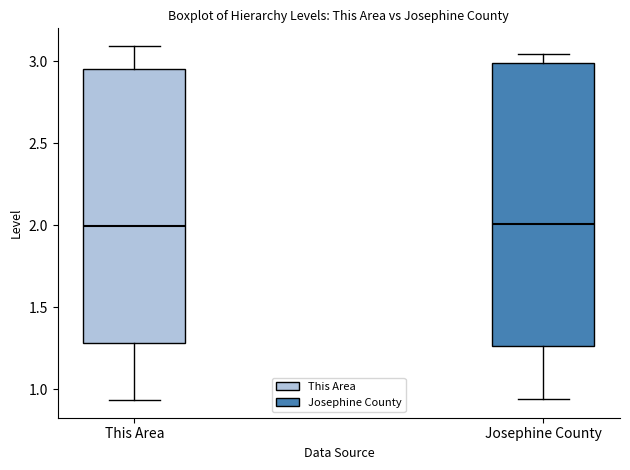

Which box is the tallest, from its lower edge to its upper edge?

Josephine County